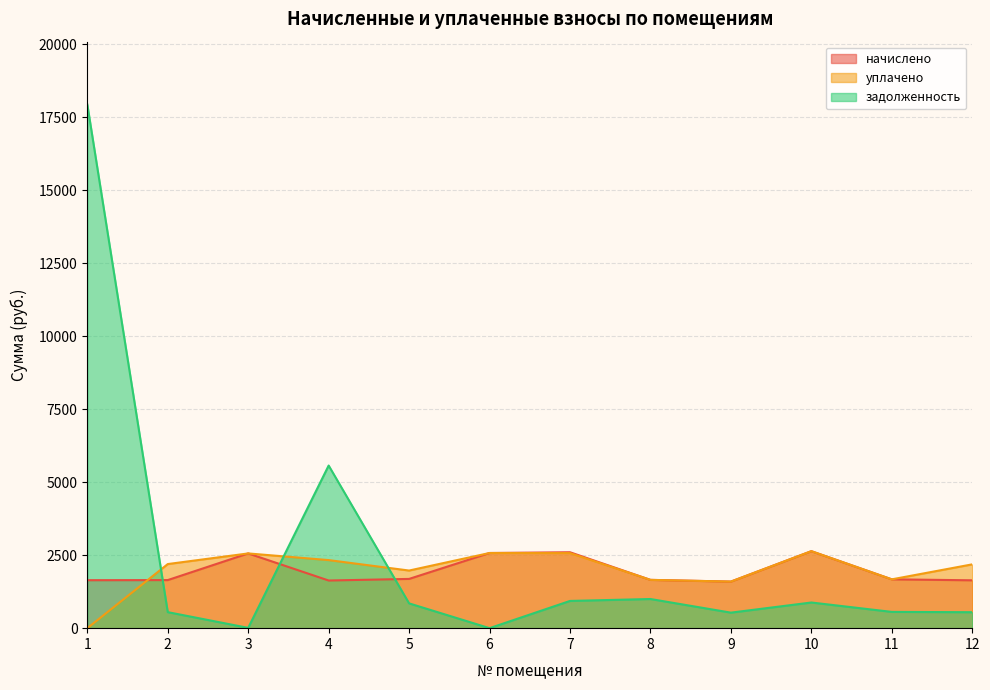

What is the total value across all series at 7?

6102.0